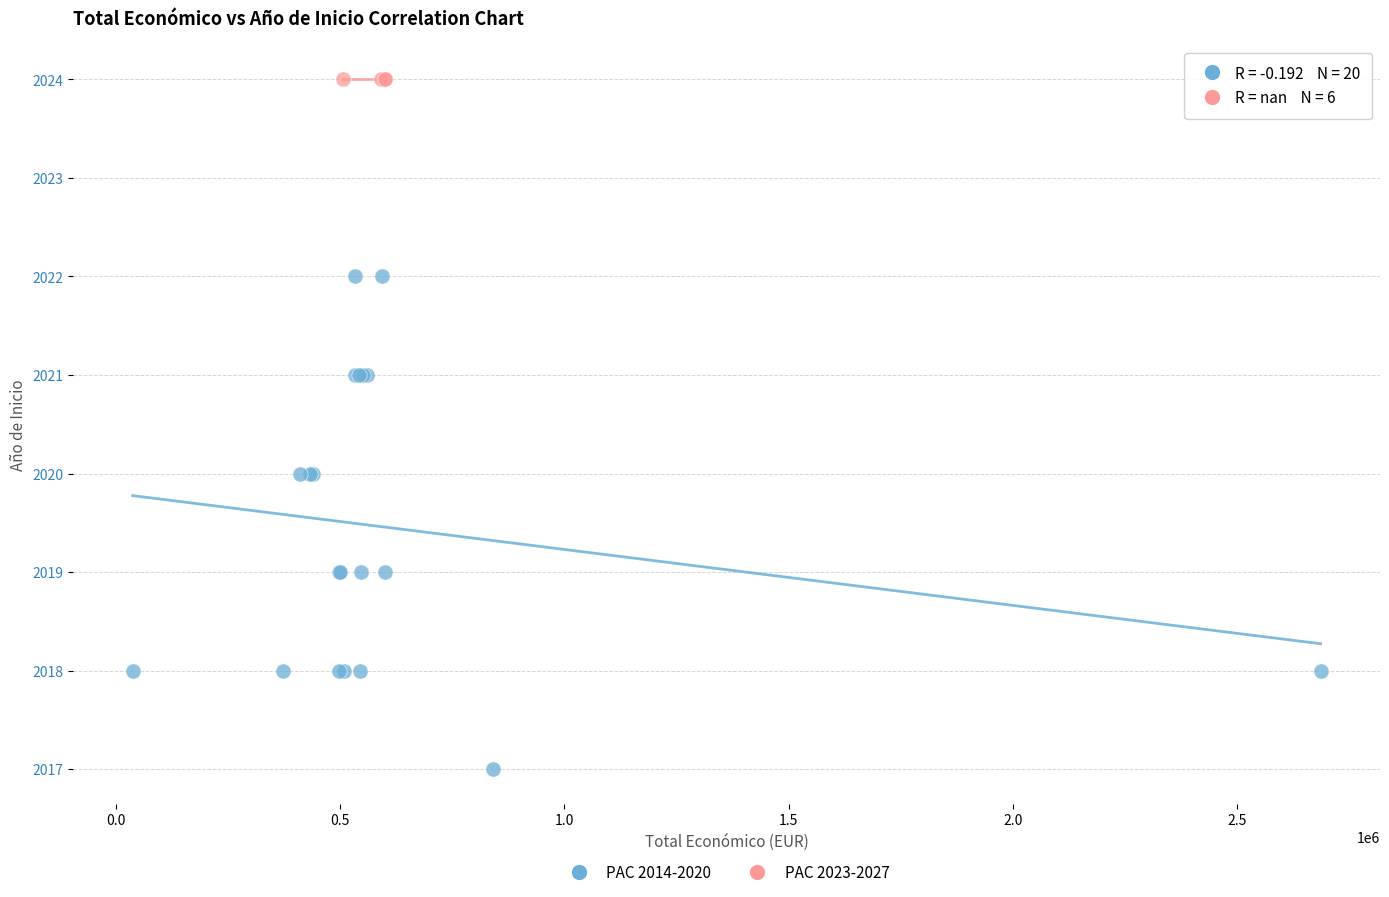

Which series reaches the maximum Y coordinate?

PAC 2023-2027